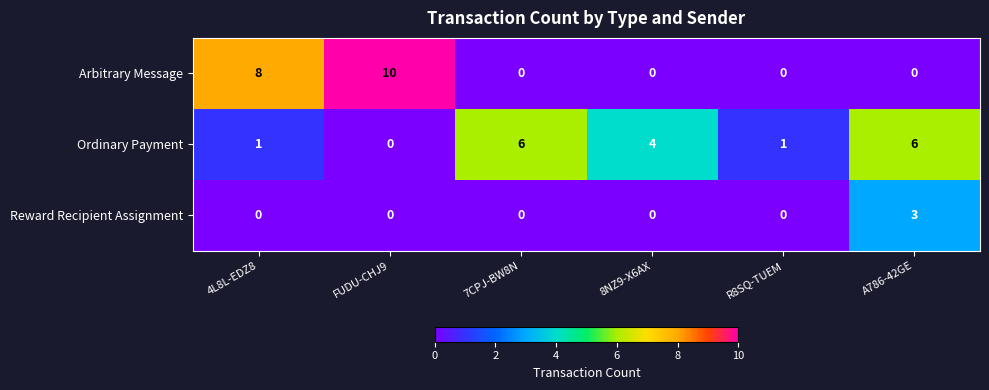

What is the difference between the maximum and minimum values in the Ordinary Payment series?

6